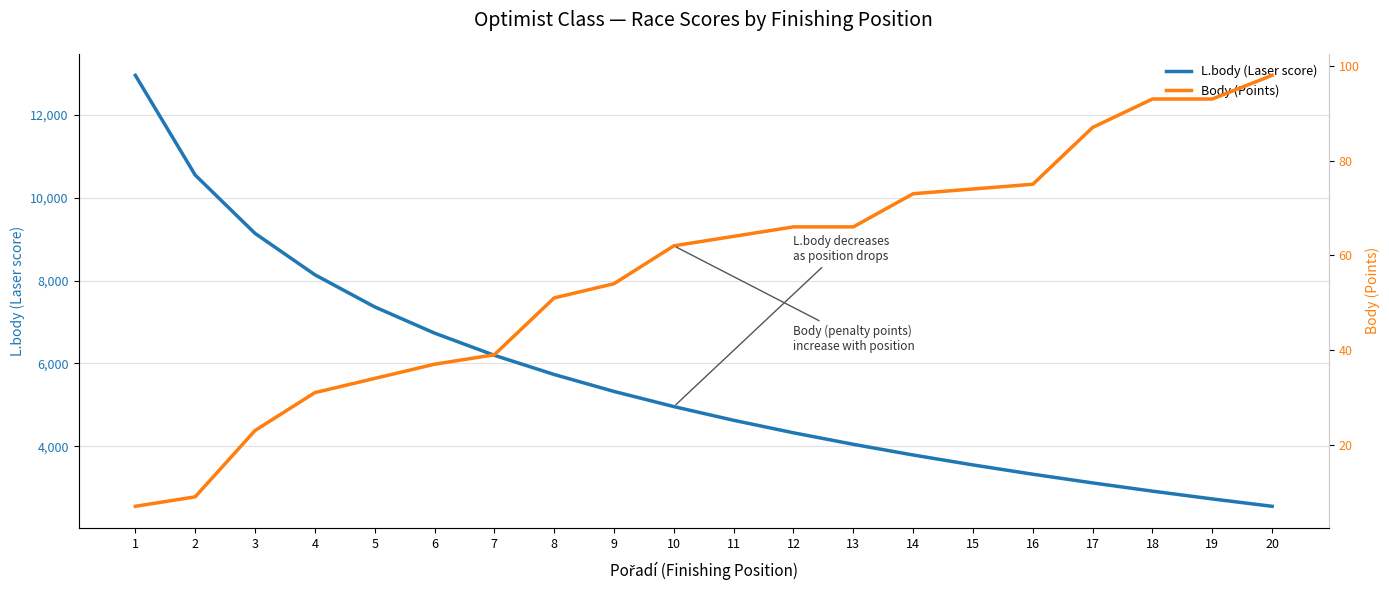

Reading left to right, what are all the values shown in this chart?

L.body (Laser score): 12956	10548	9139	8140	7364	6731	6195	5731	5322	4956	4625	4323	4045	3787	3547	3323	3113	2914	2726	2548
Body (Points): 7	9	23	31	34	37	39	51	54	62	64	66	66	73	74	75	87	93	93	98